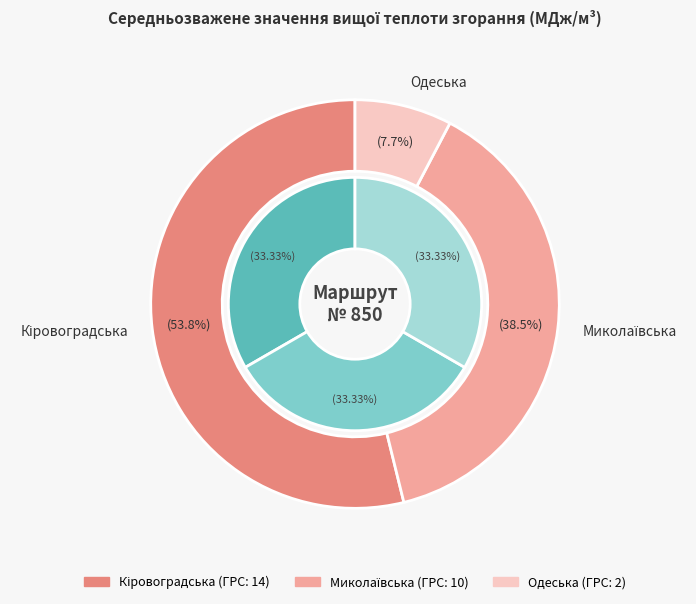

Is the sum of Миколаївська and Кіровоградська greater than half?

Yes